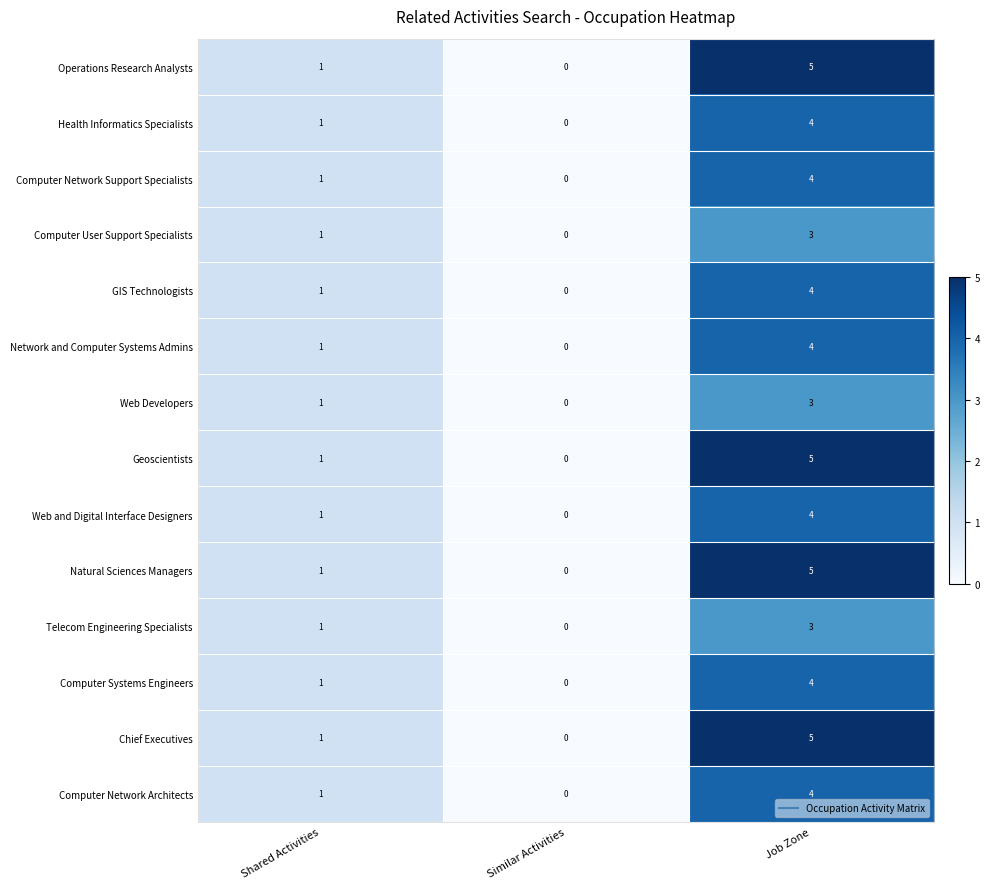

Rank the categories by Health Informatics Specialists value from lowest to highest.

Similar Activities, Shared Activities, Job Zone